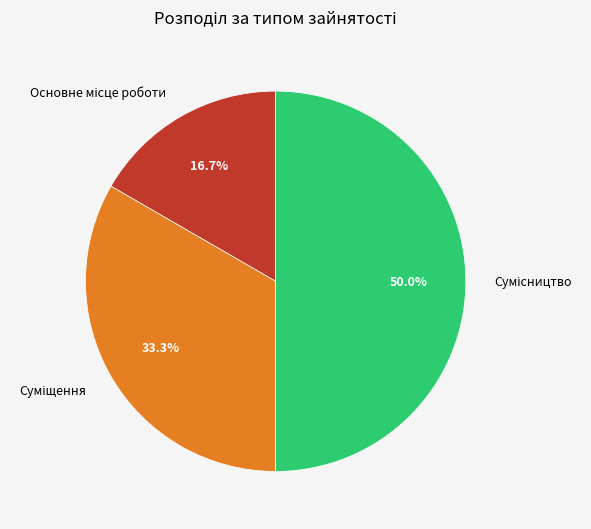

How many slices are in this pie chart?

3